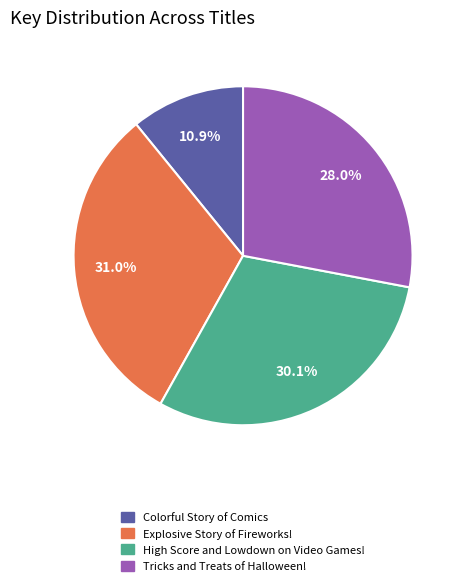

To the nearest percent, what percentage of the pie is Explosive Story of Fireworks!?

31%